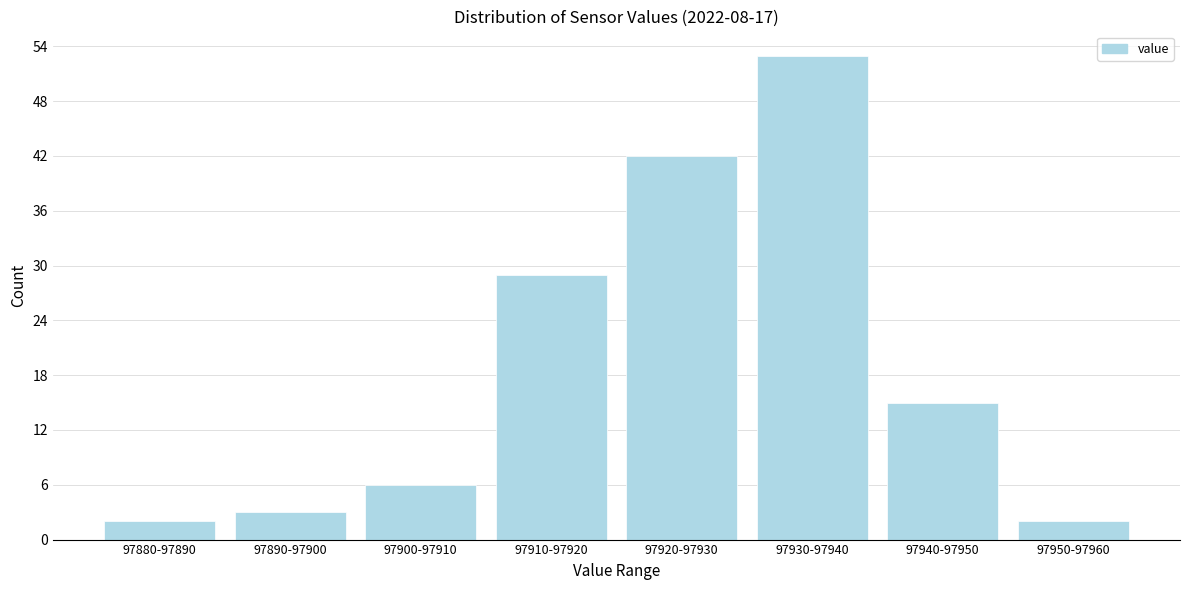

Reading right to left, list all the values displayed in this chart.

2	15	53	42	29	6	3	2